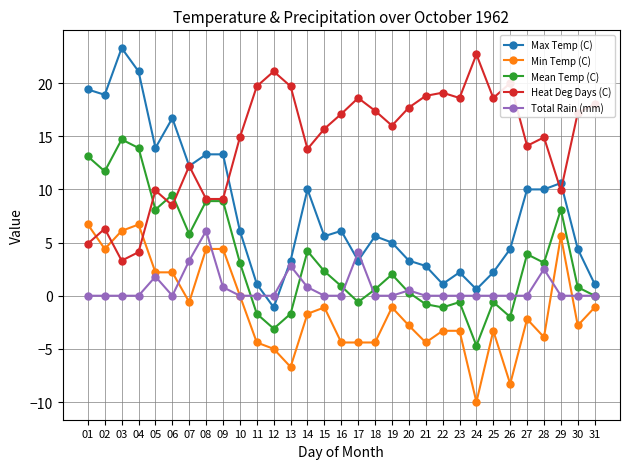

Which series has the widest spread of values?

Max Temp (C)